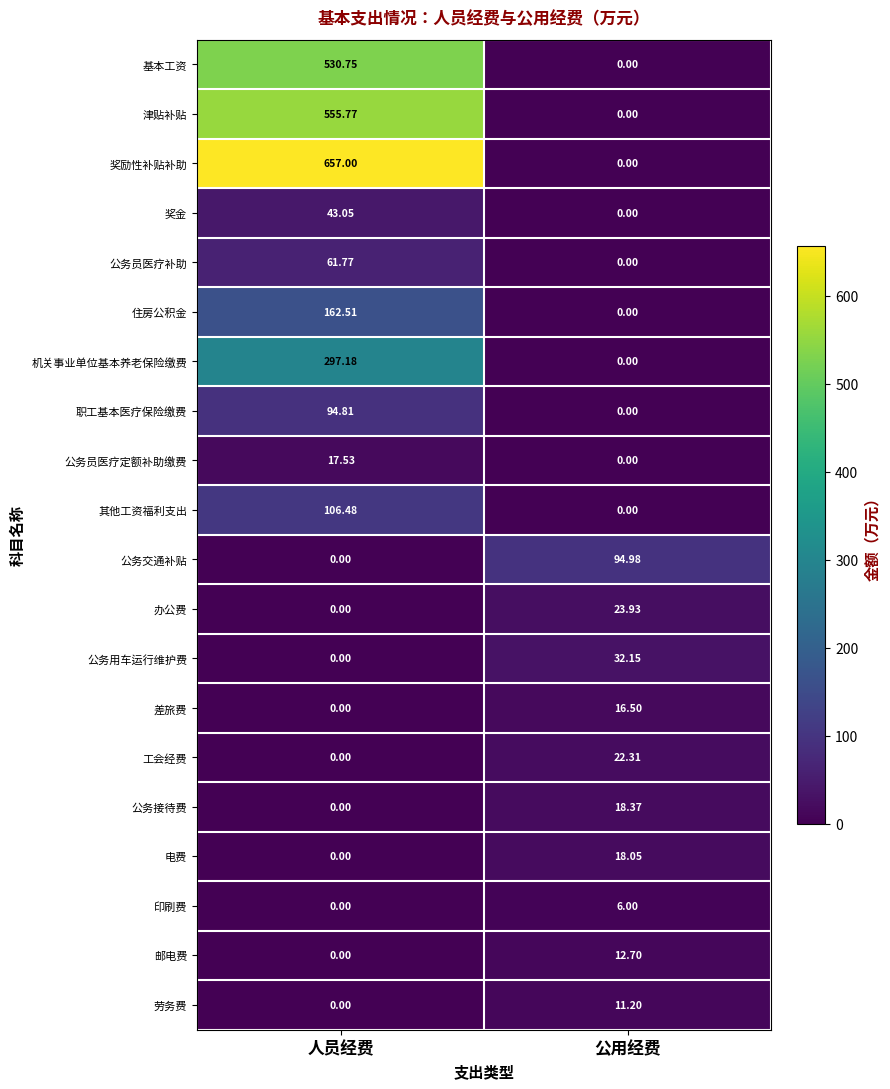

At which category is the sum across all series the highest?

人员经费